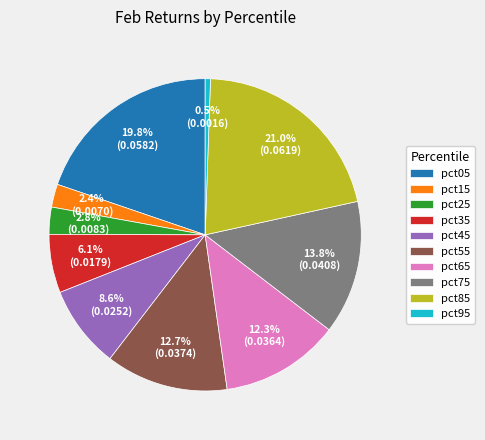

The pct75 slice represents 14% of the pie. True or false?

True